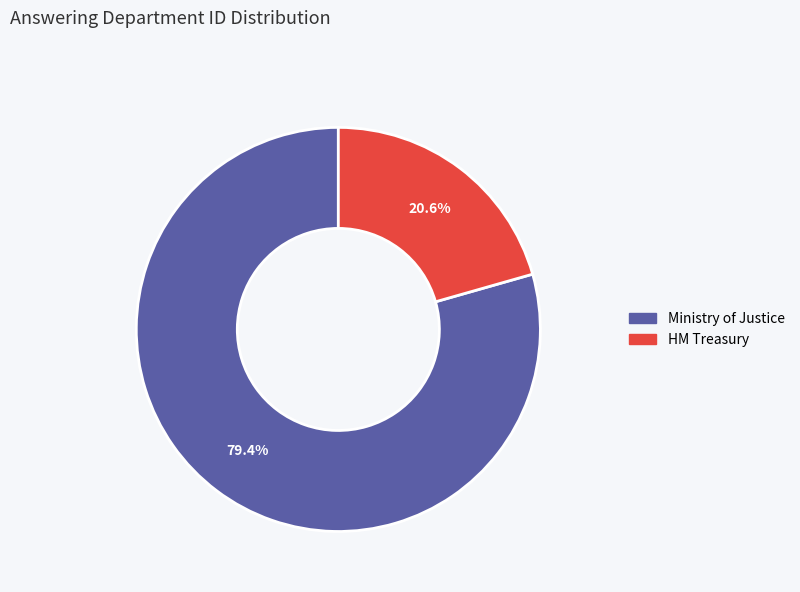

Which has a higher value, Ministry of Justice or HM Treasury?

Ministry of Justice